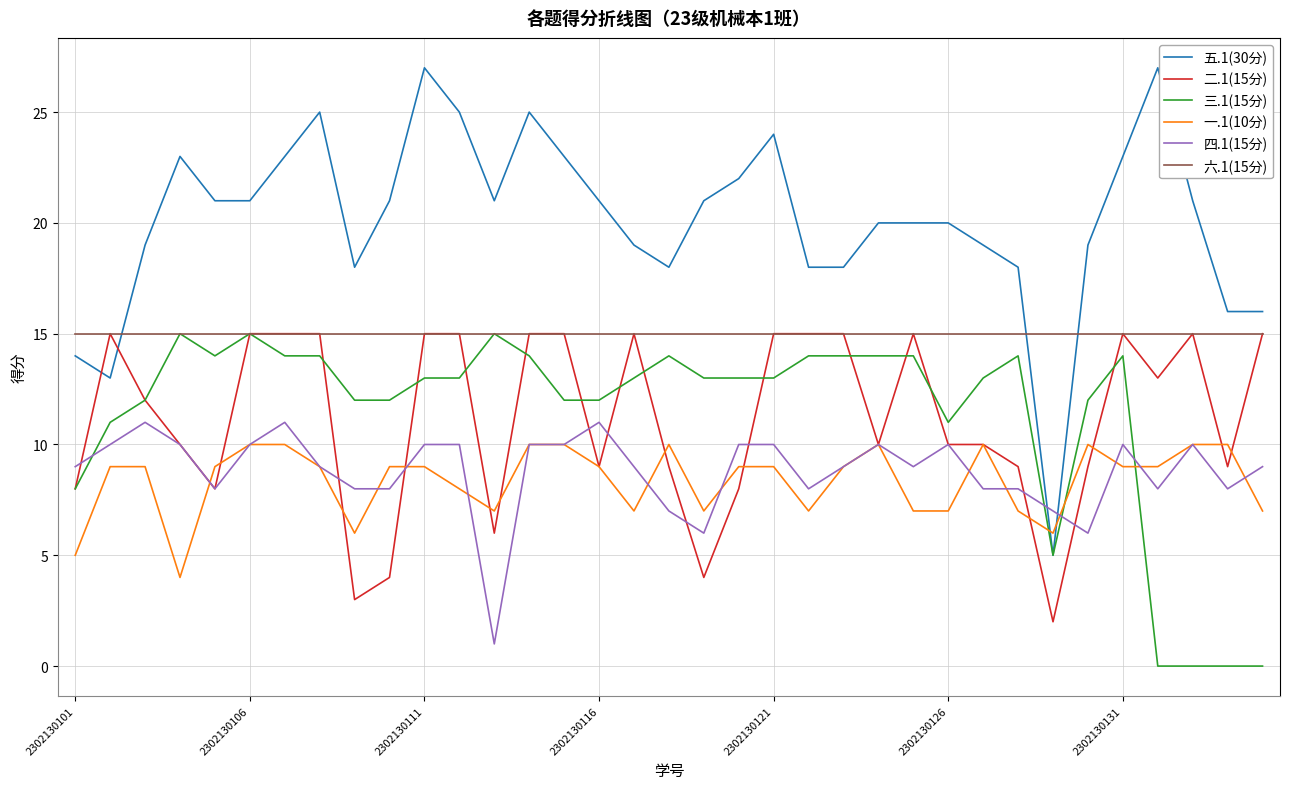

True or false: 五.1(30分) and 六.1(15分) cross at least once.

True